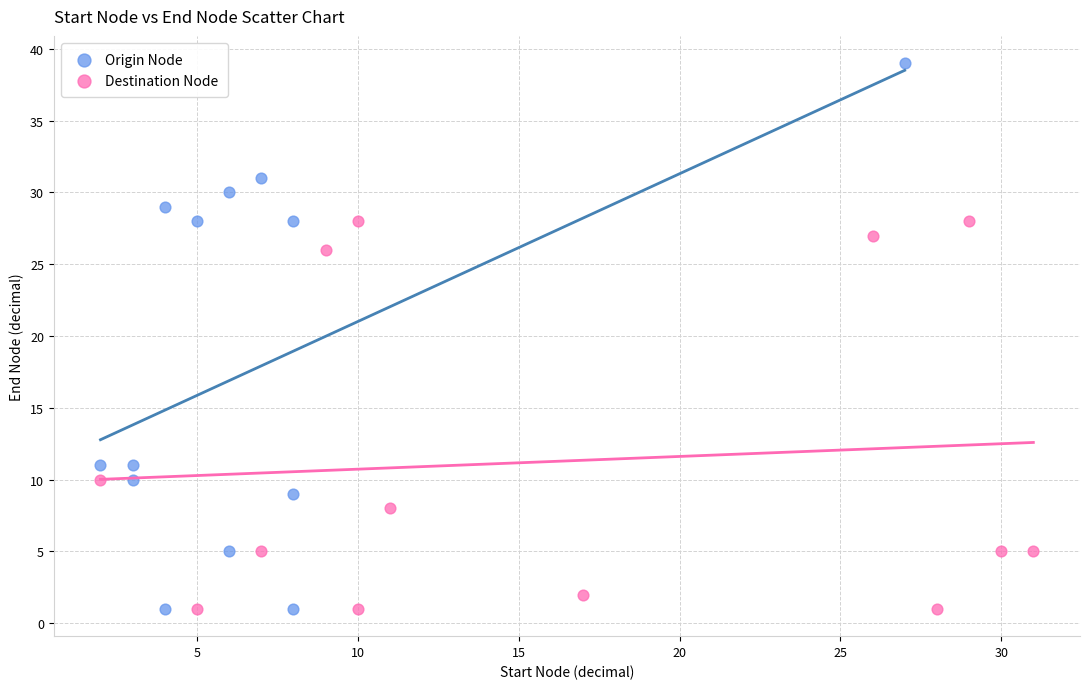

Which series has the largest Y range (max minus min)?

Origin Node